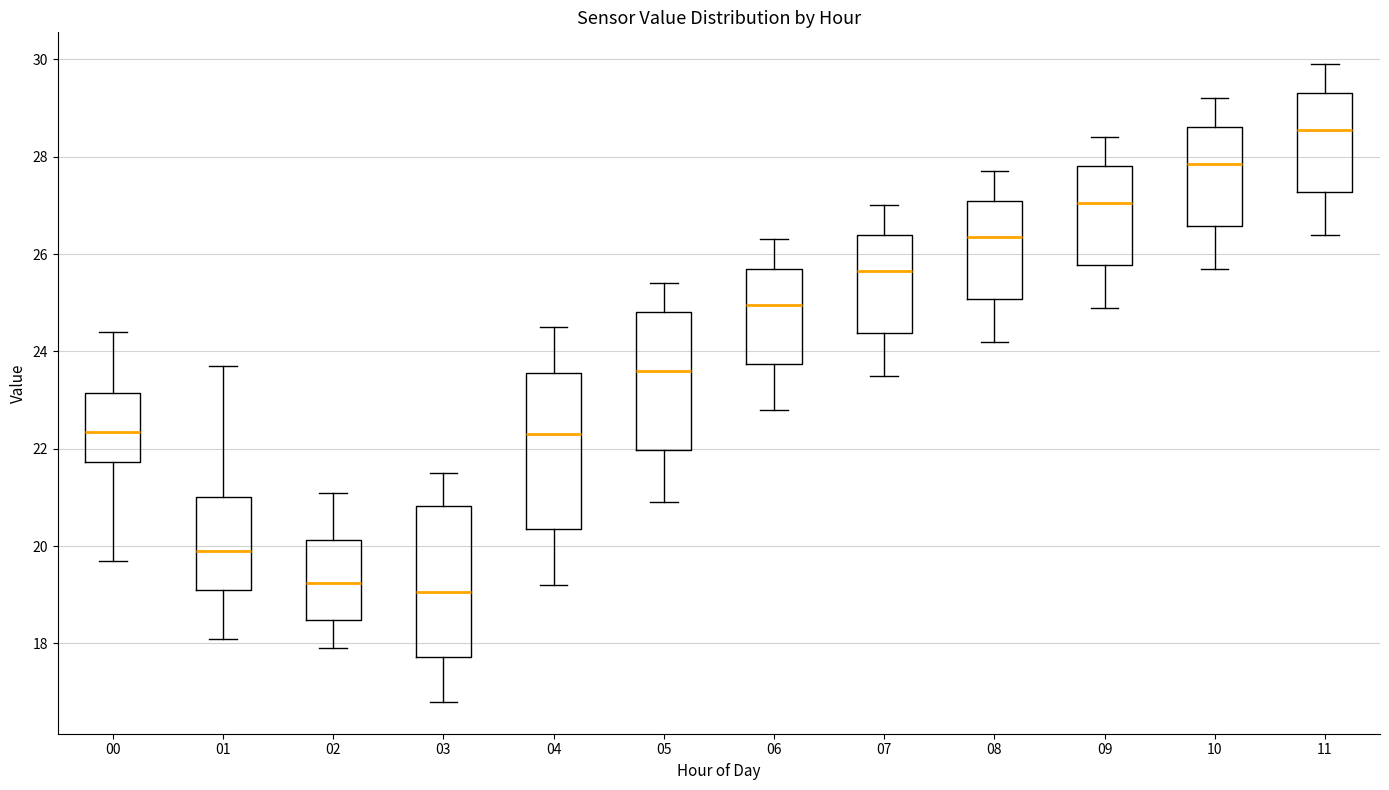

Where does the lower whisker of the box at x = 03 end on the y-axis? The values are not printed on the chart, so give them approximately, as read against the axis.

16.8